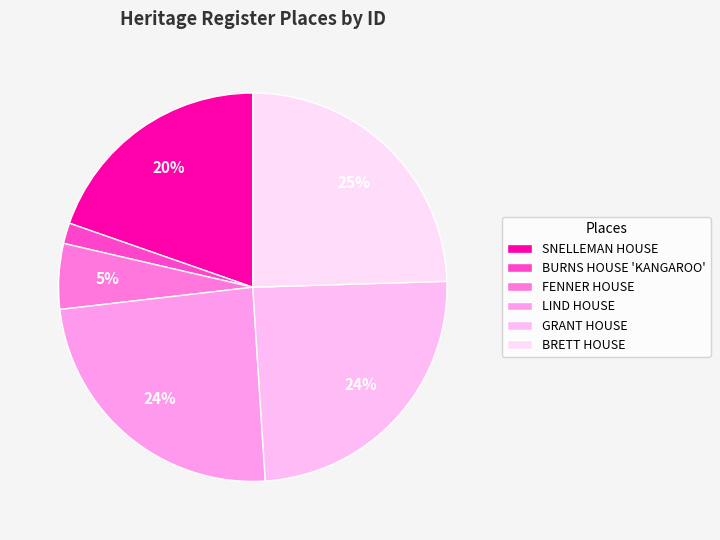

How many slices are in this pie chart?

6